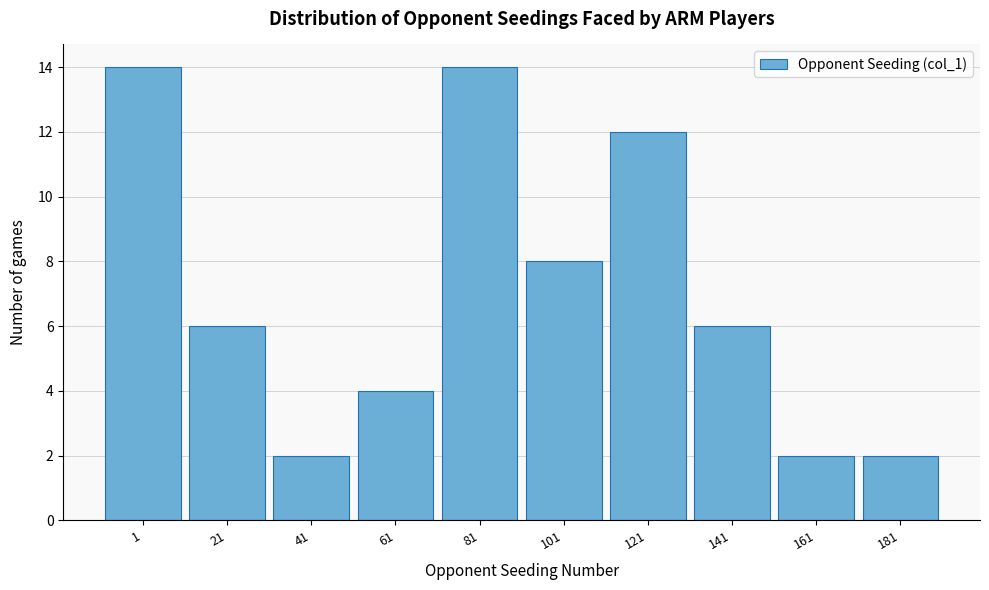

Reading left to right, transcribe all the data shown in this chart.

14	6	2	4	14	8	12	6	2	2